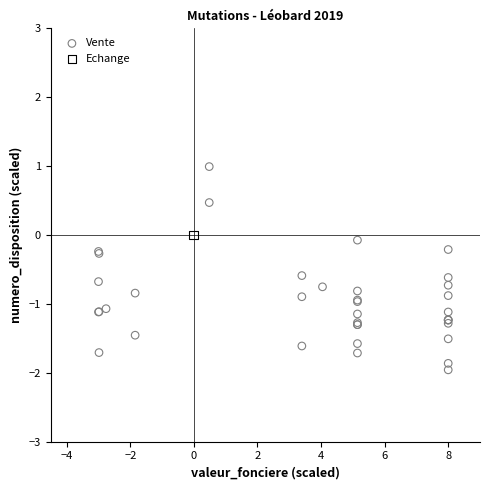

What are all the series names shown in the legend?

Vente, Echange